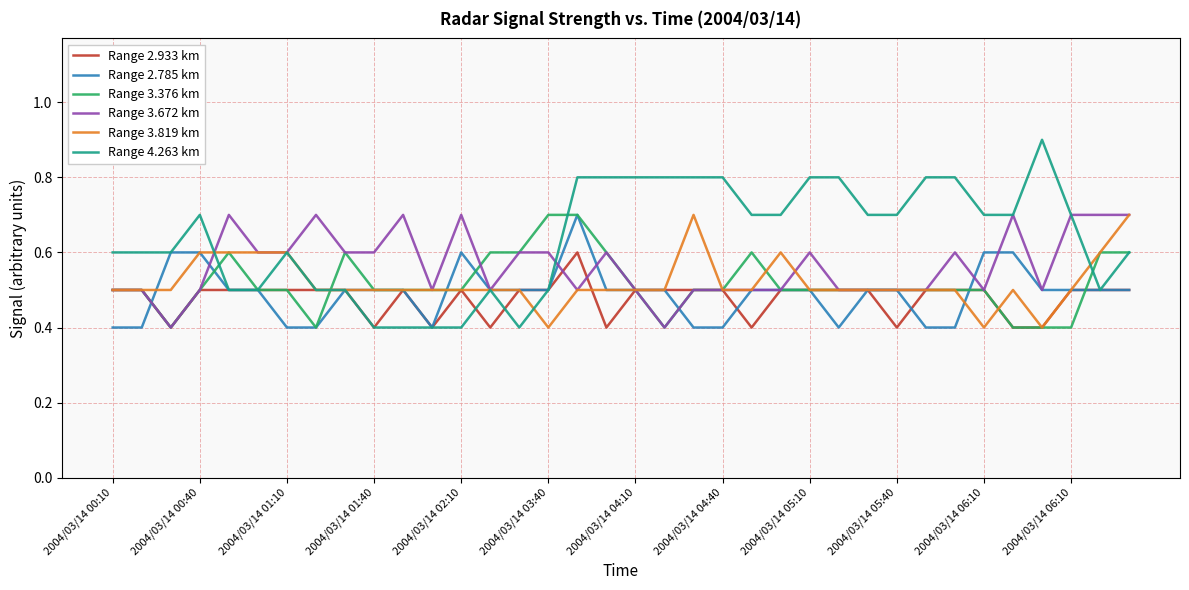

Which series has the largest range (max minus min)?

Range 4.263 km